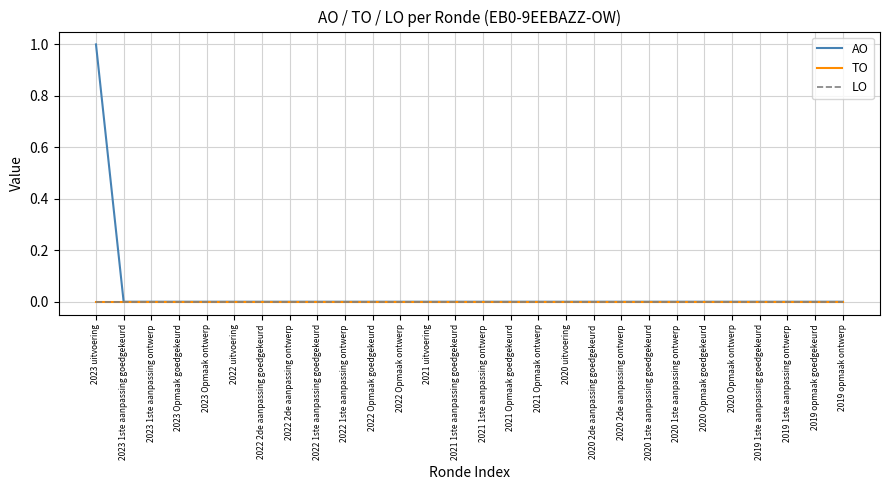

Between 2022 uitvoering and 2022 1ste aanpassing goedgekeurd, which series saw the biggest shift?

AO